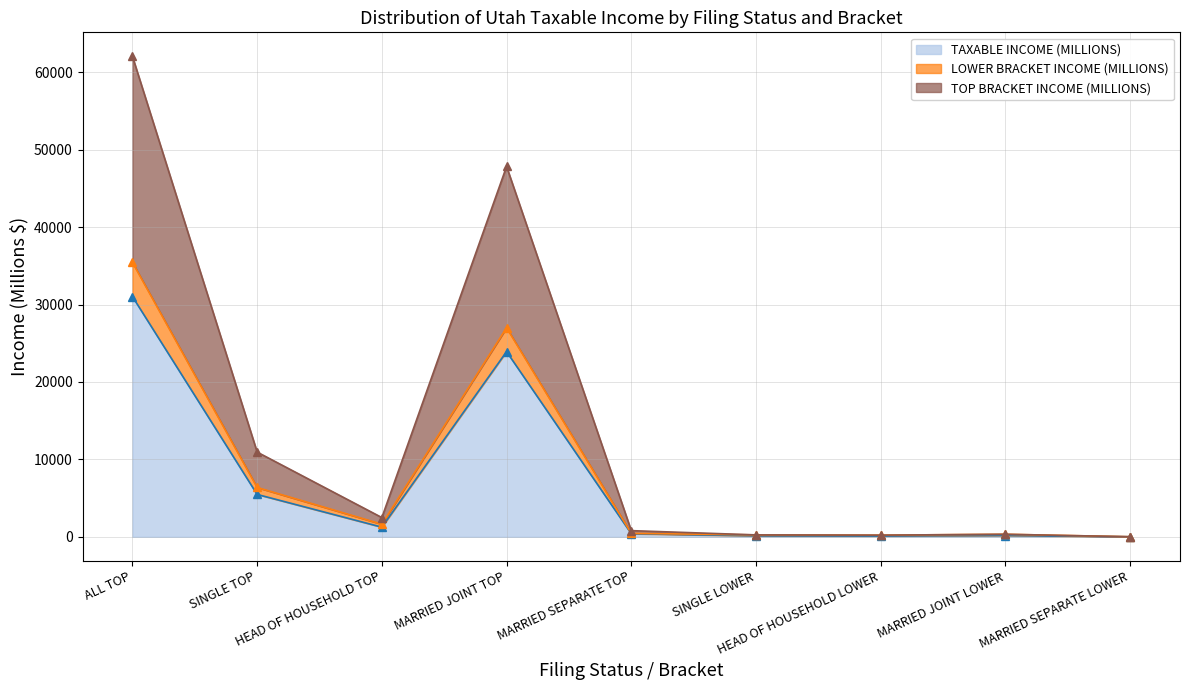

What is the label of the 6th point from the right?

MARRIED JOINT TOP